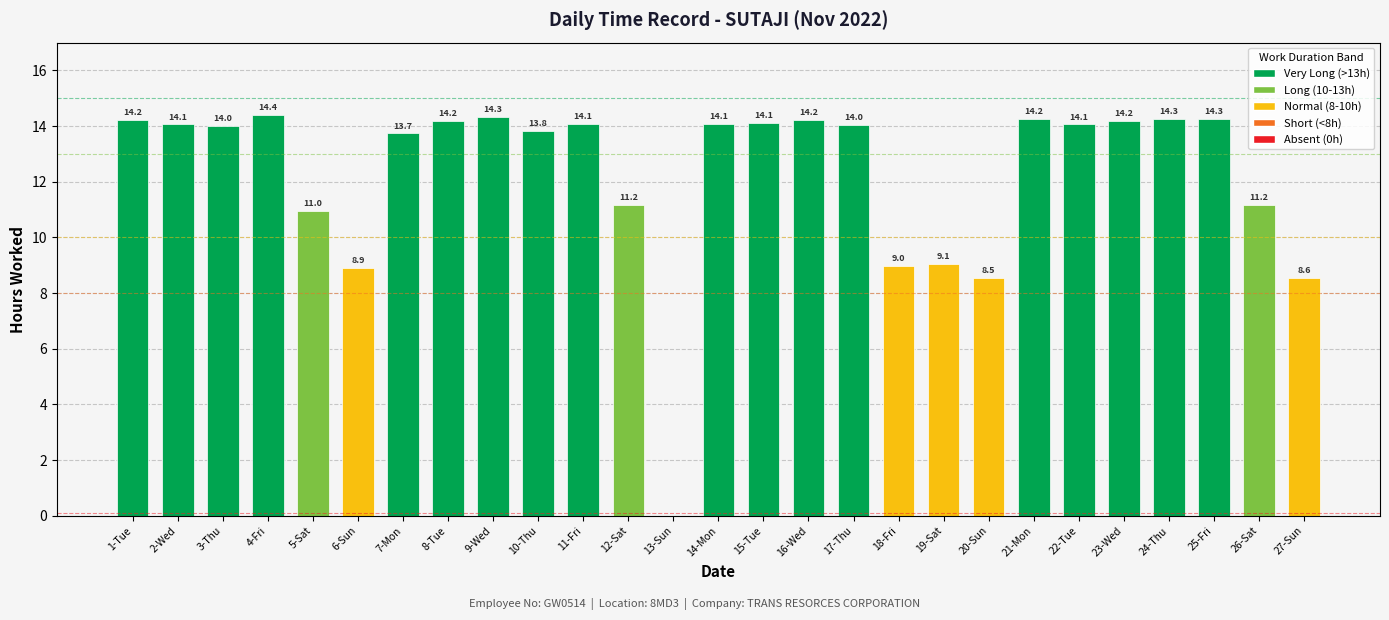

What is the difference between the second highest and minimum values?

14.3